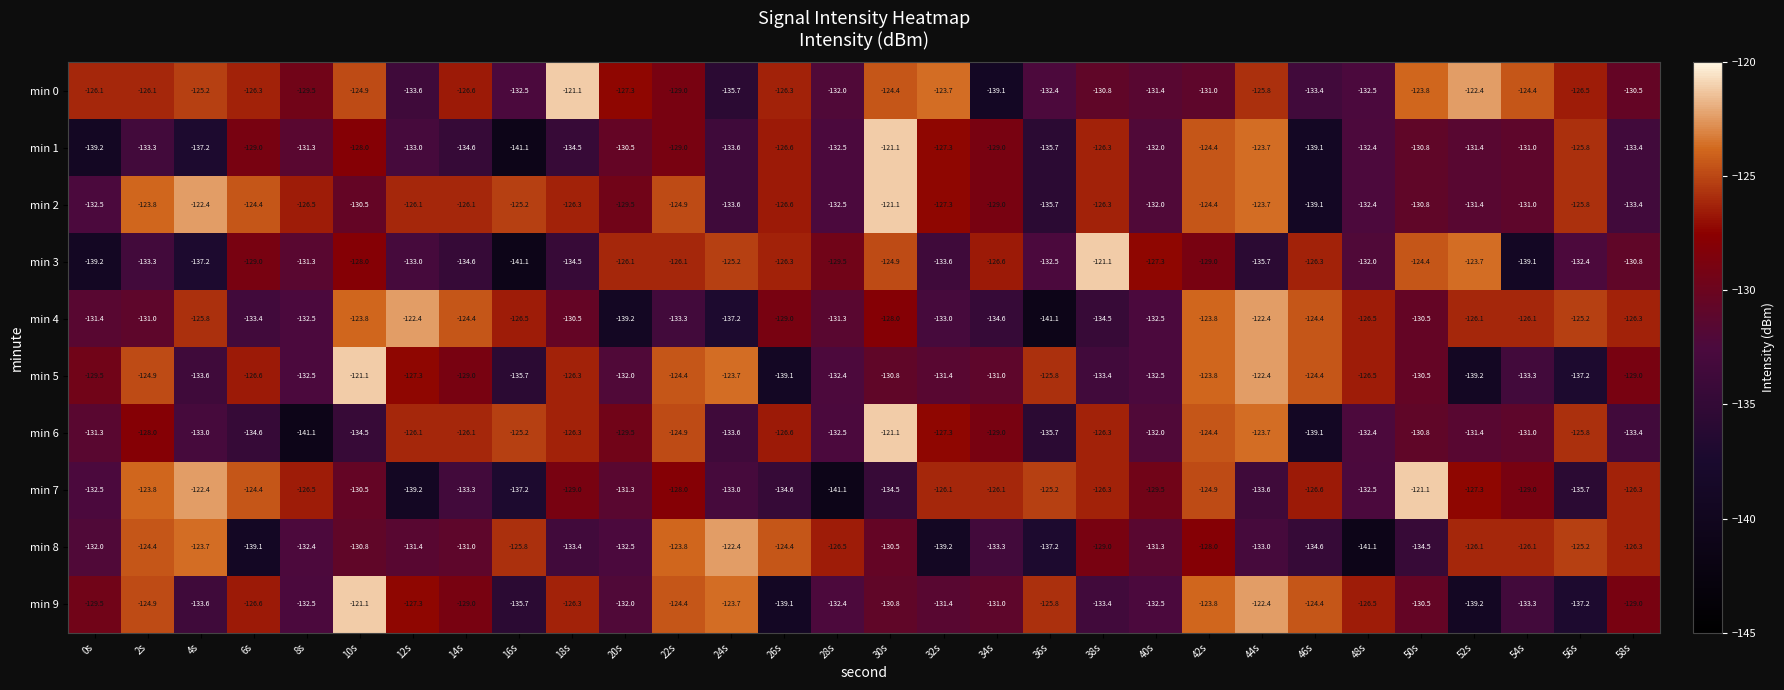

Where does the min 5 series first go above -129?

2s